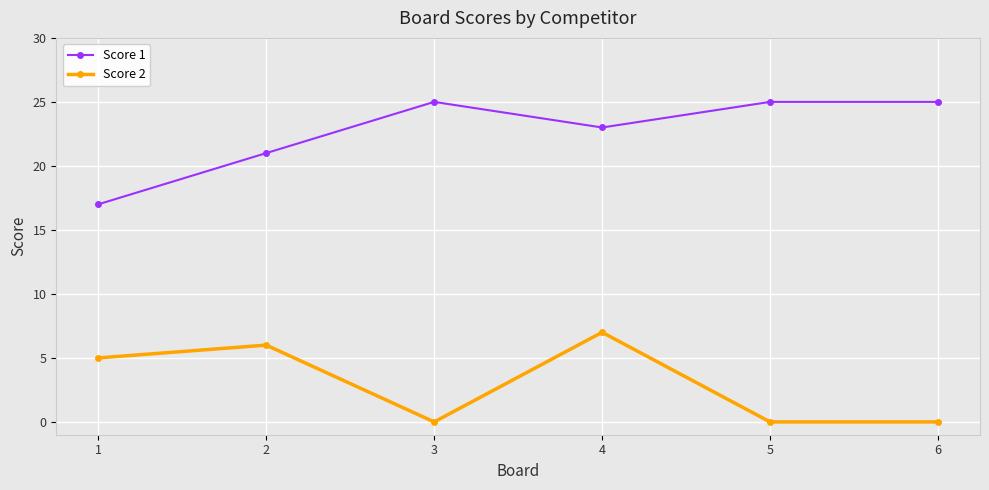

In Score 1, how many points are lower than both neighbors (excluding endpoints)?

1